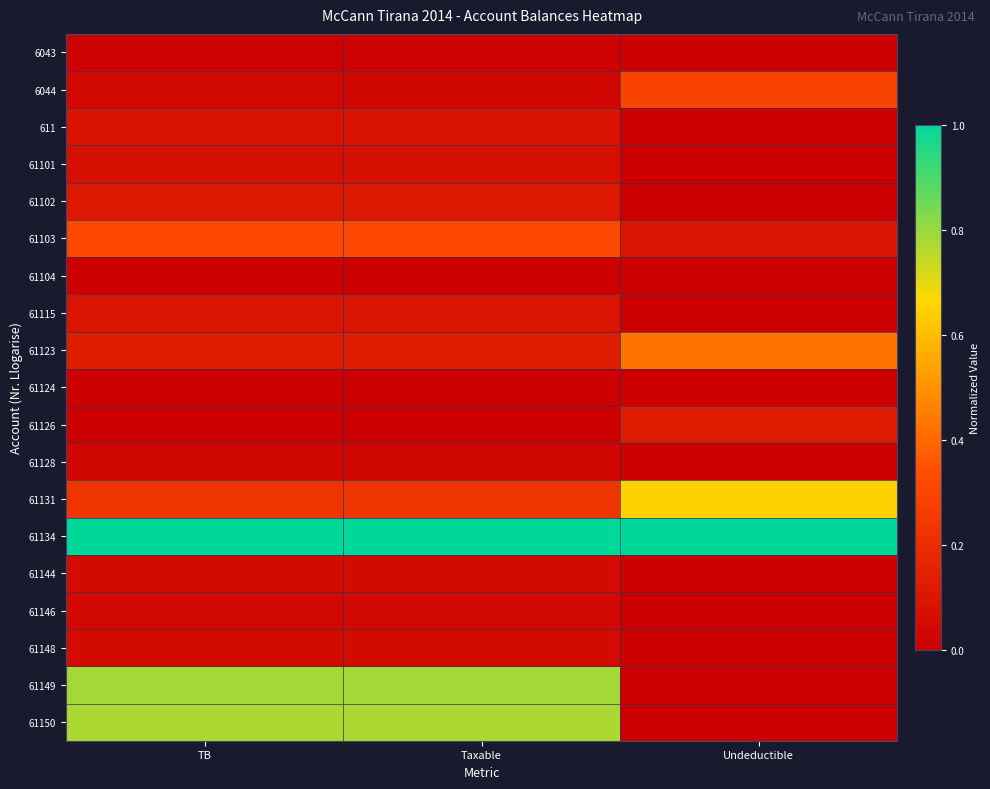

Between Taxable and Undeductible, which series saw the biggest shift?

61149